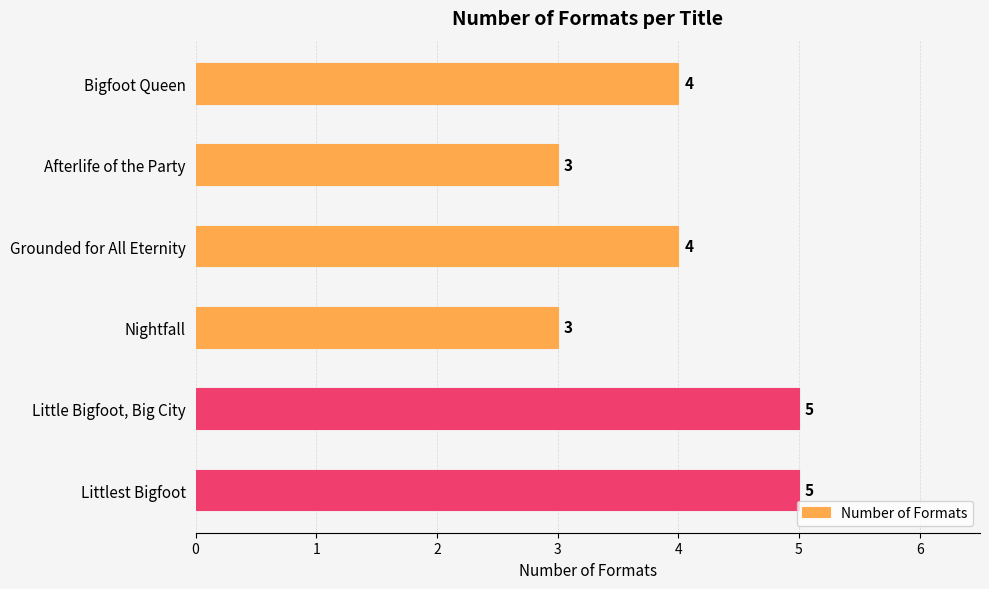

Reading top to bottom, transcribe all the data shown in this chart.

Bigfoot Queen=4	Afterlife of the Party=3	Grounded for All Eternity=4	Nightfall=3	Little Bigfoot, Big City=5	Littlest Bigfoot=5